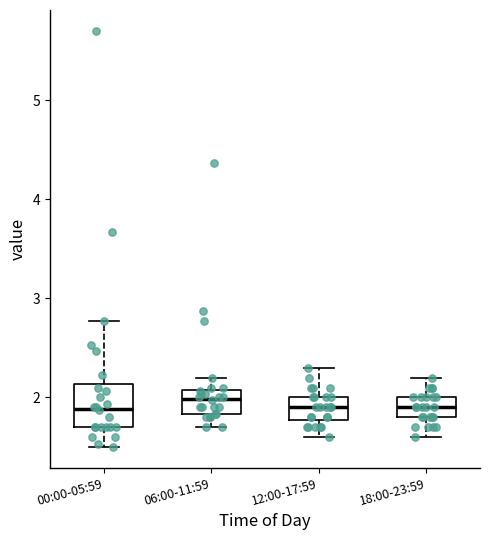

Reading left to right, read every box against the y-axis: the position of its median line, the range the box covers, and the ends of its whiskers. The values are not printed on the chart, so give them approximately, as read against the axis.

00:00-05:59: median 1.9, box 1.7 to 2.1, whiskers 1.5 to 2.8
06:00-11:59: median 2.0, box 1.8 to 2.1, whiskers 1.7 to 2.2
12:00-17:59: median 1.9, box 1.8 to 2.0, whiskers 1.6 to 2.3
18:00-23:59: median 1.9, box 1.8 to 2.0, whiskers 1.6 to 2.2